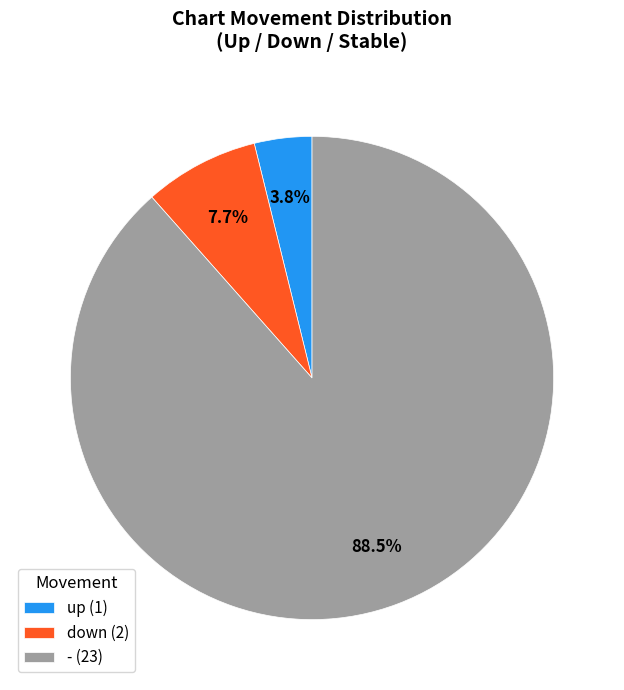

Between - (23) and down (2), which is larger?

- (23)